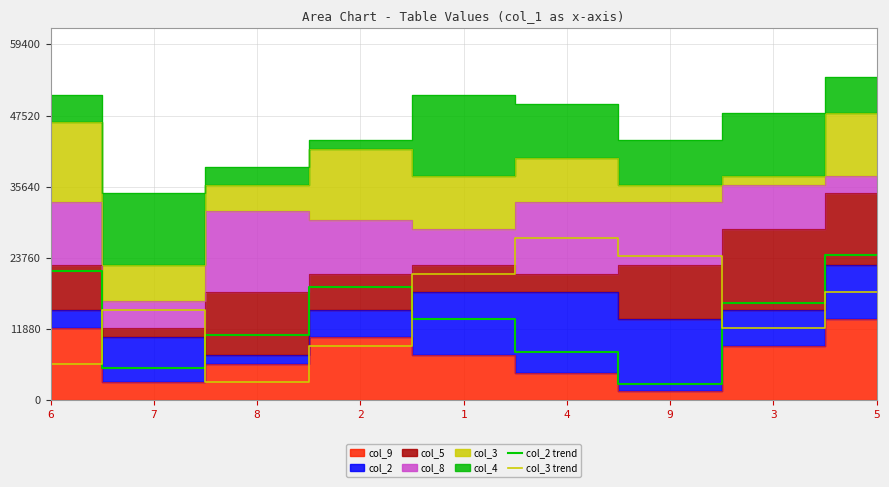

Read the col_2 trend value at 1, to the nearest 50.

13500